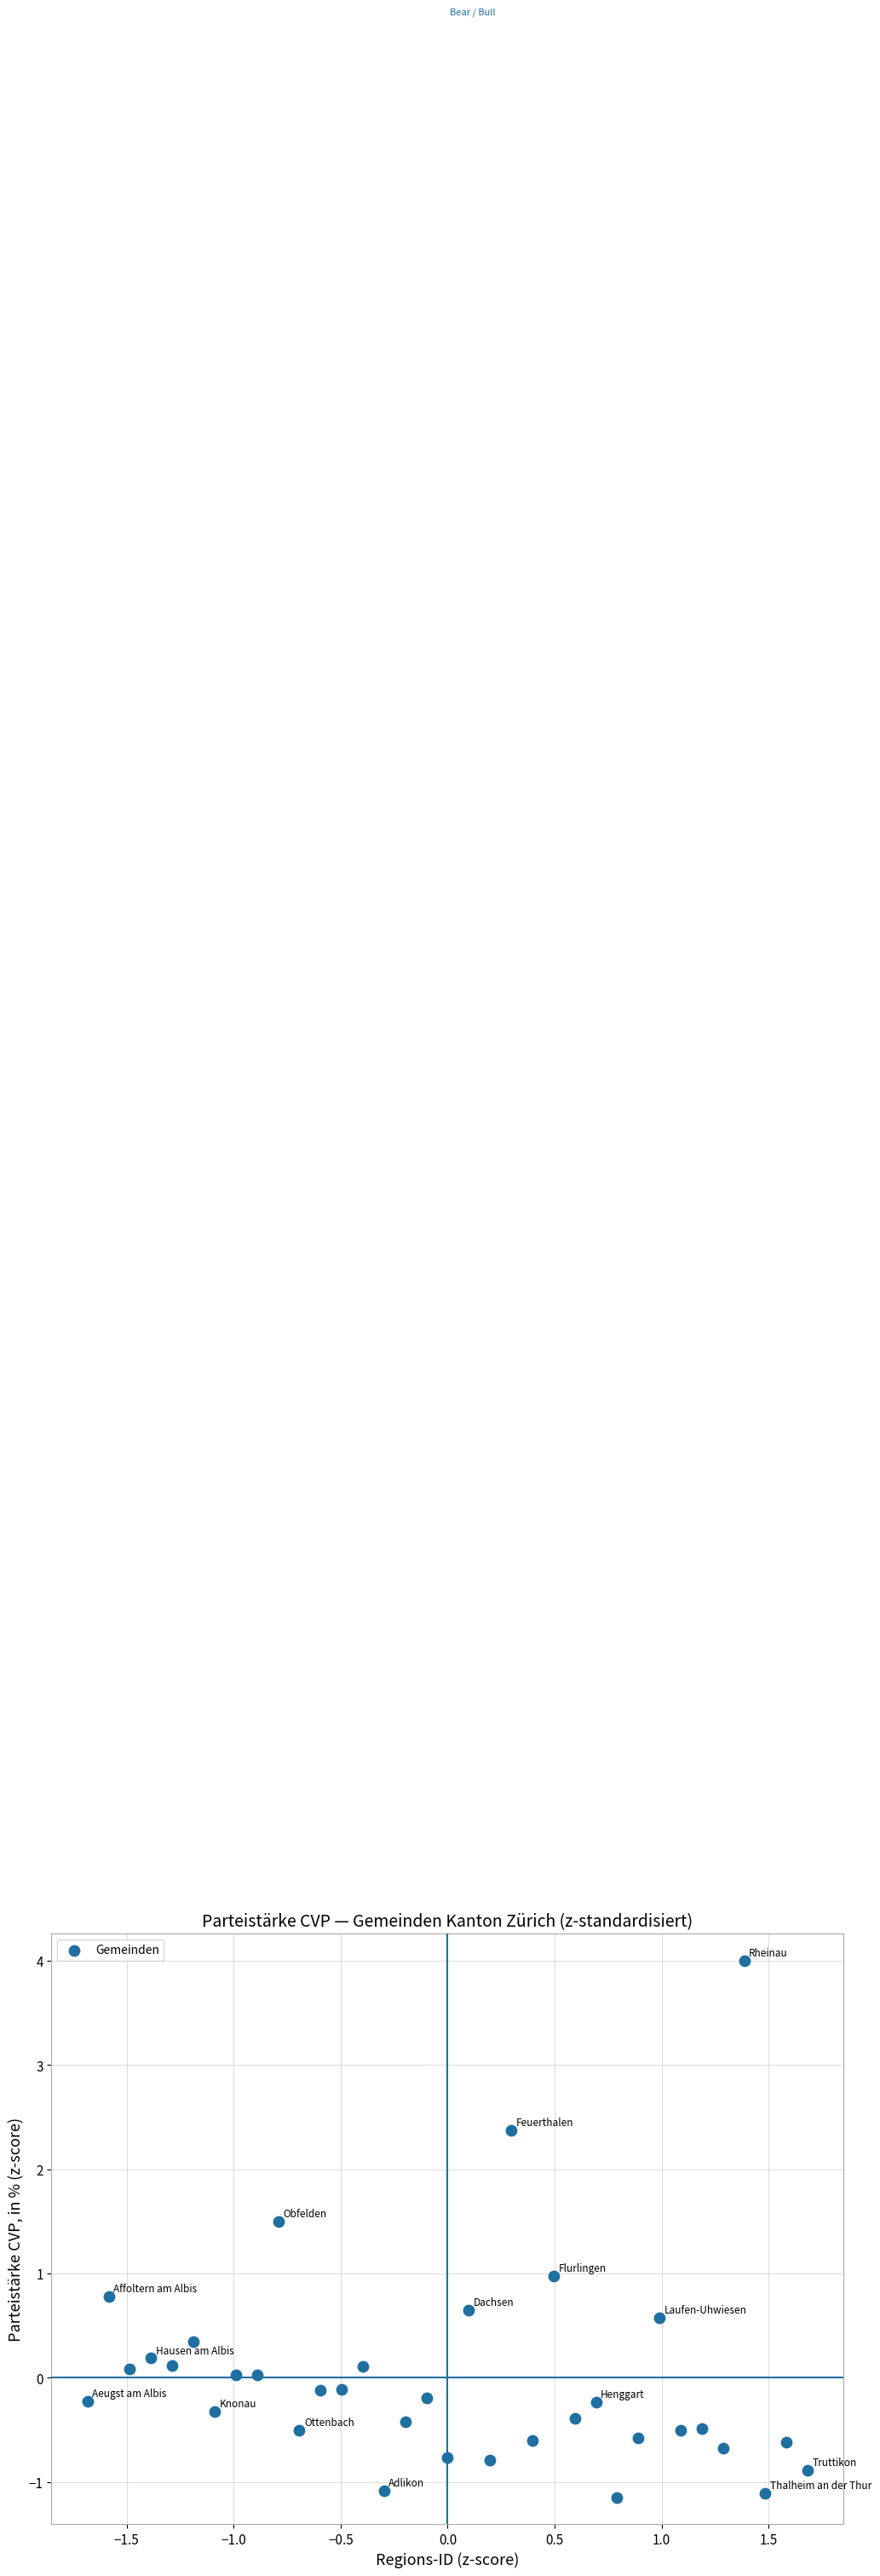

What is the range of X values (max minus min)?

3.4